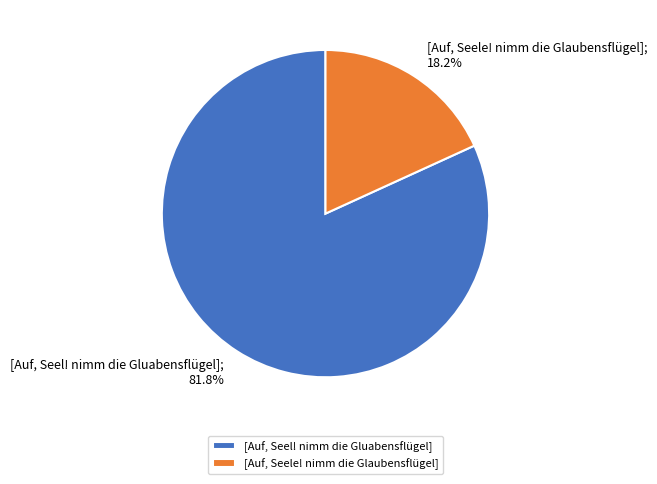

Combined, what portion of the pie is [Auf, Seele! nimm die Glaubensflügel] and [Auf, Seel! nimm die Gluabensflügel]?

100.0%